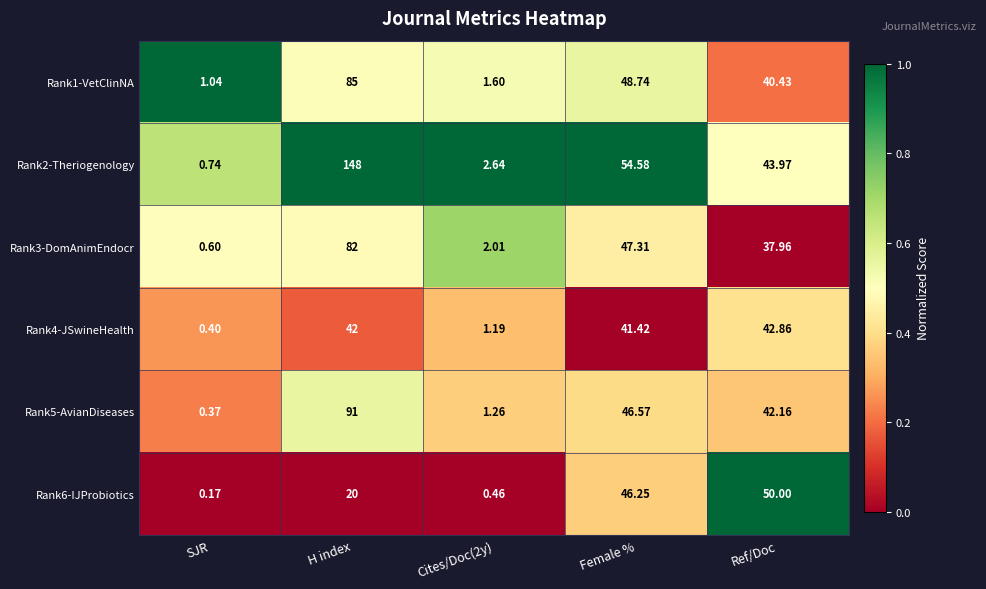

How many distinct data groups are displayed?

6